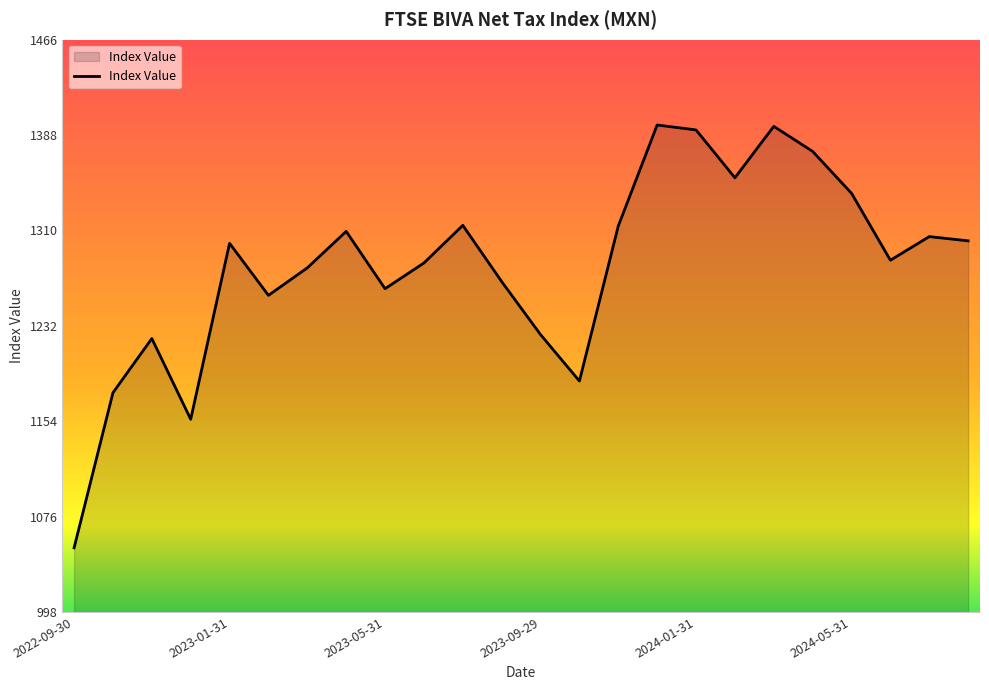

What is the minimum value shown in the chart?

1050.1